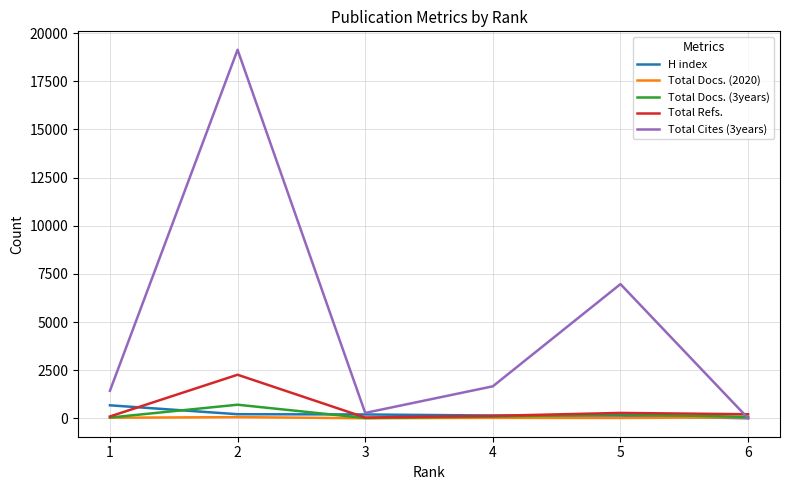

What is the greatest value displayed?

19134